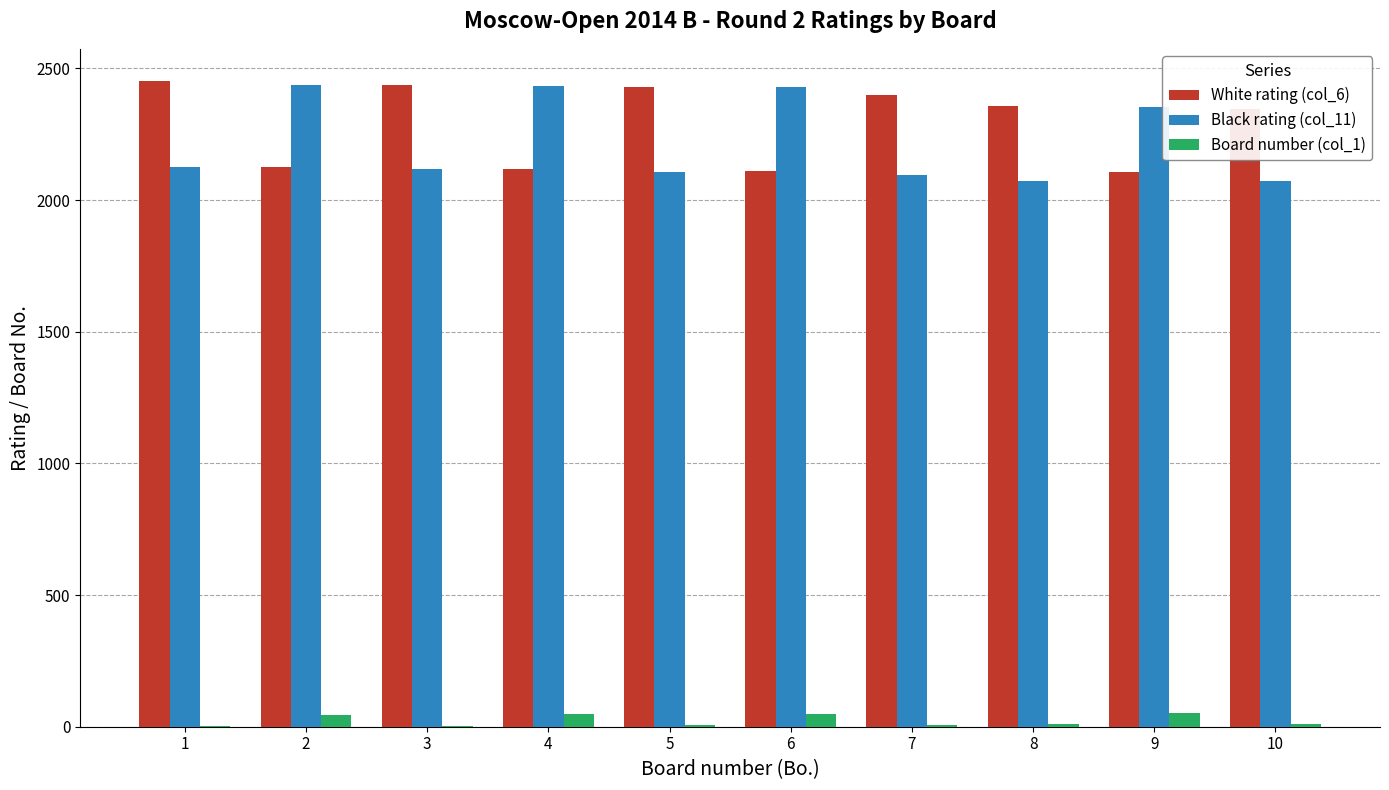

How many data points does each series have?

10